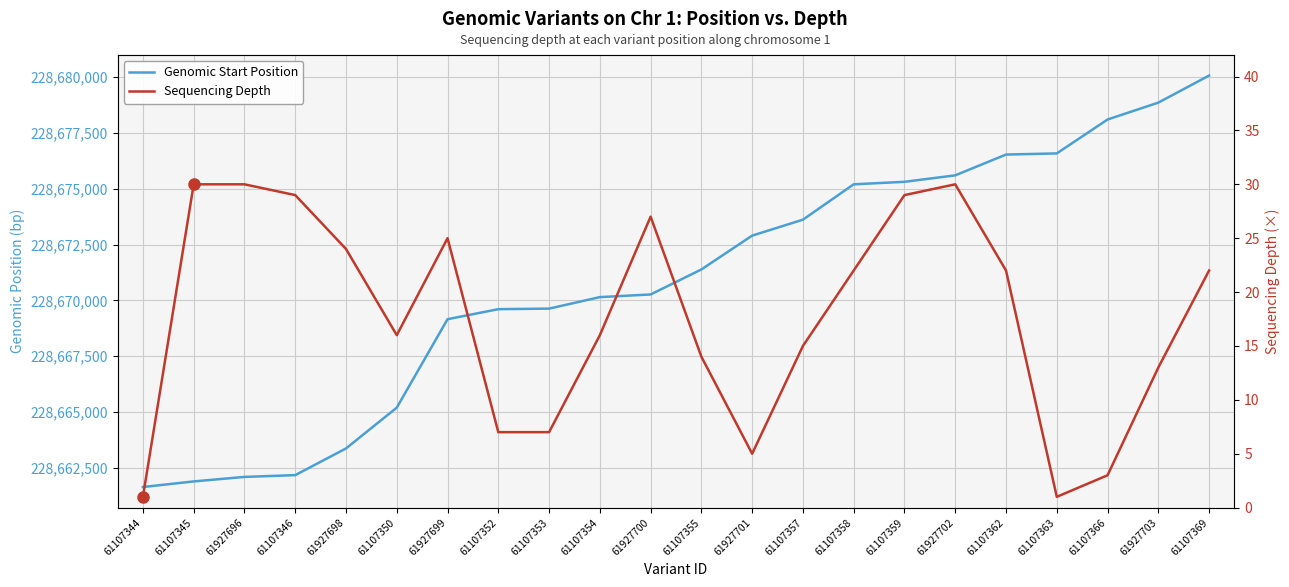

Rank the series by their maximum value, from lowest to highest.

Sequencing Depth, Genomic Start Position